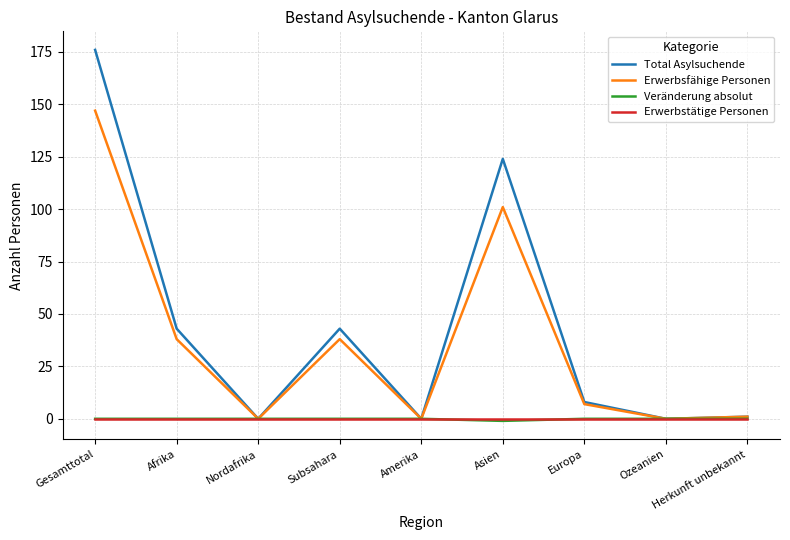

What is the total value across all series at Afrika?

81